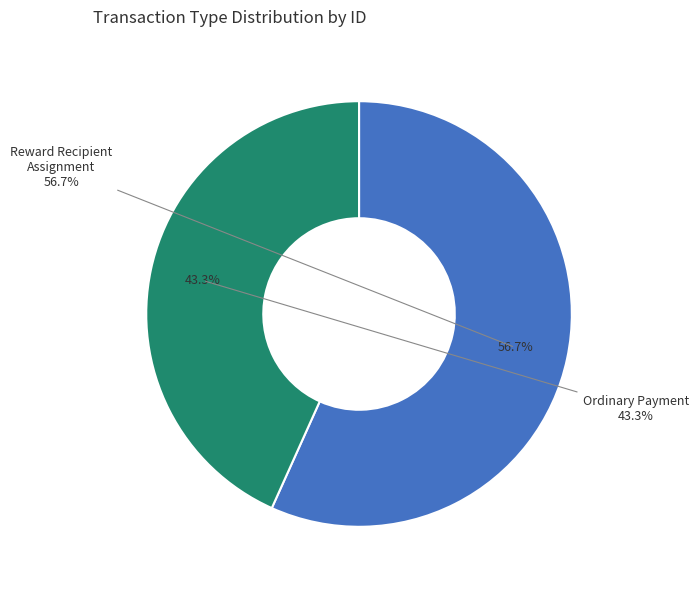

How many segments does this pie chart have?

2